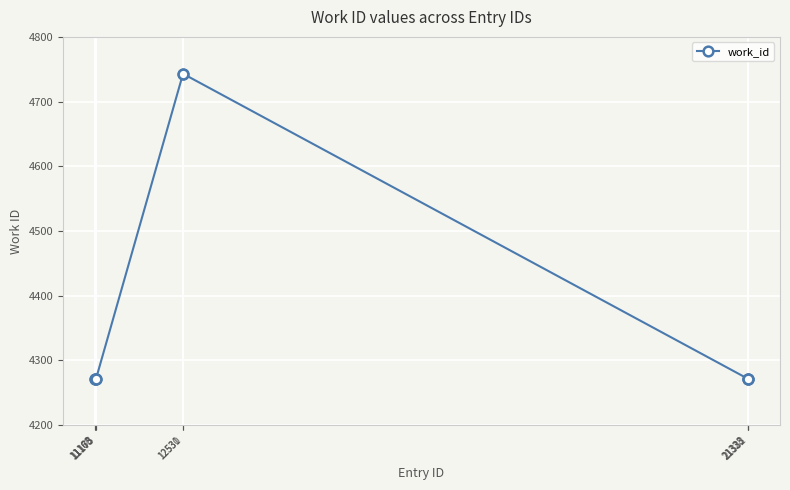

What is the ratio of the value at 11160 to the value at 11173?

1.0